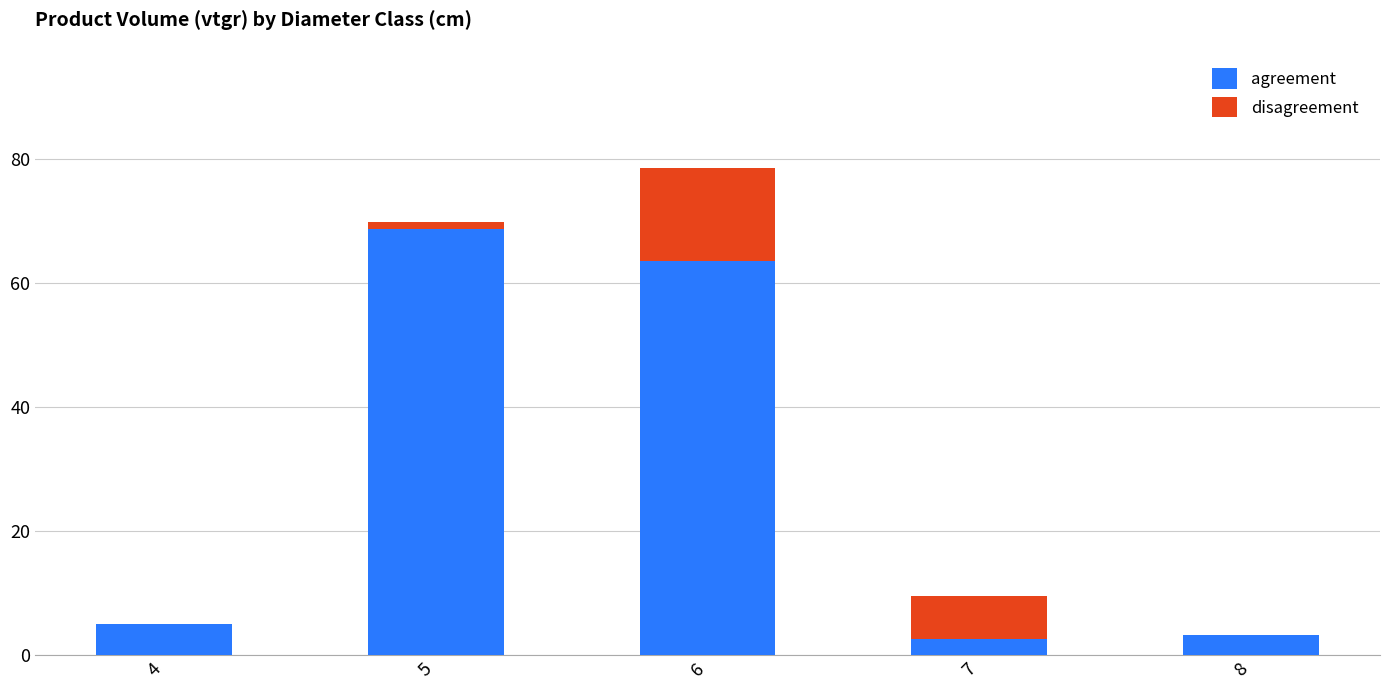

Which category has the highest value in the agreement series?

5